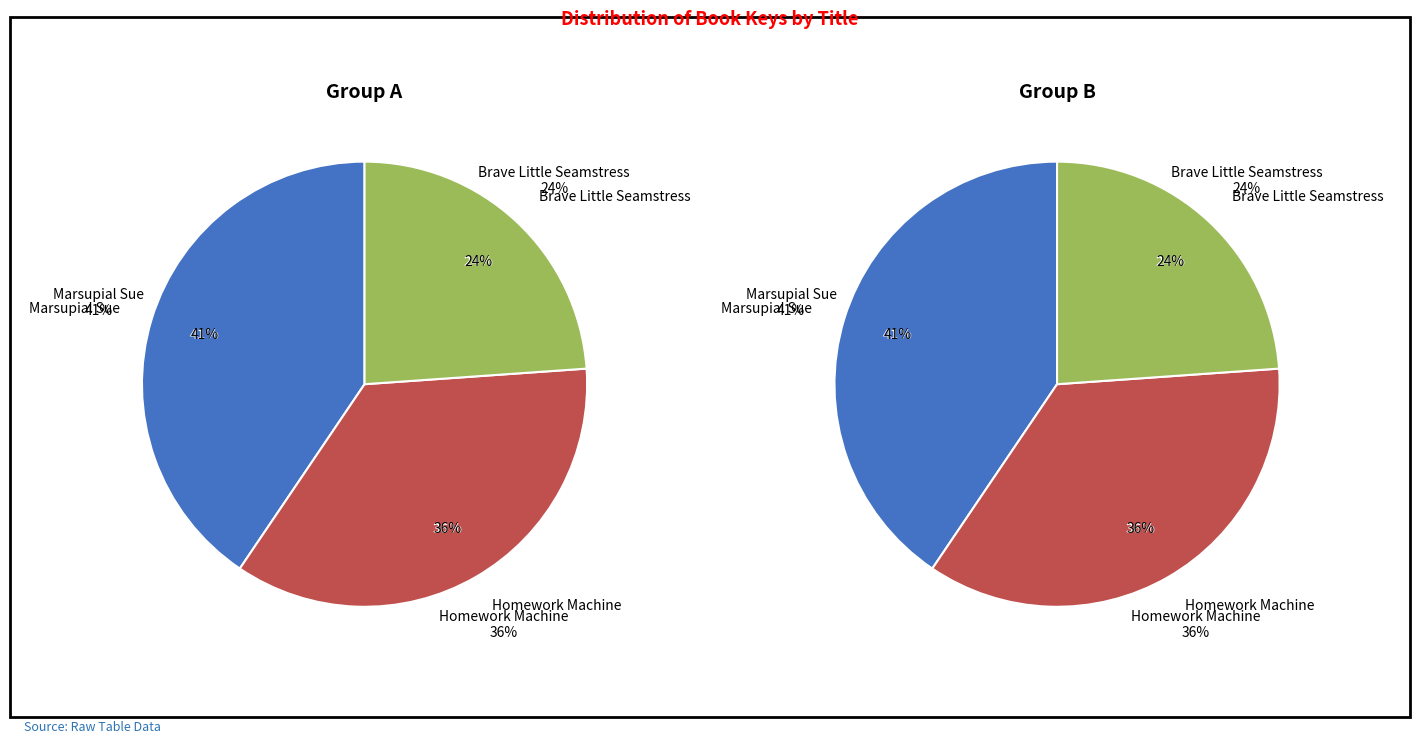

Which has a higher value, Marsupial Sue (27428604) or Brave Little Seamstress (16161330)?

Marsupial Sue (27428604)